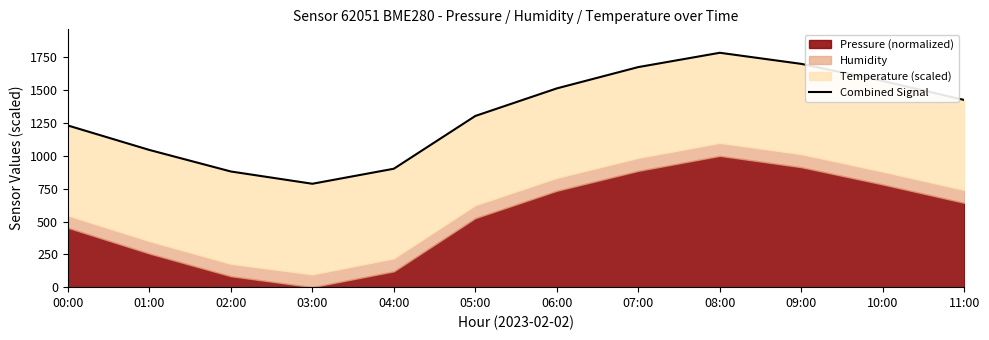

True or false: the data shows 397.2 at 03:00.

False